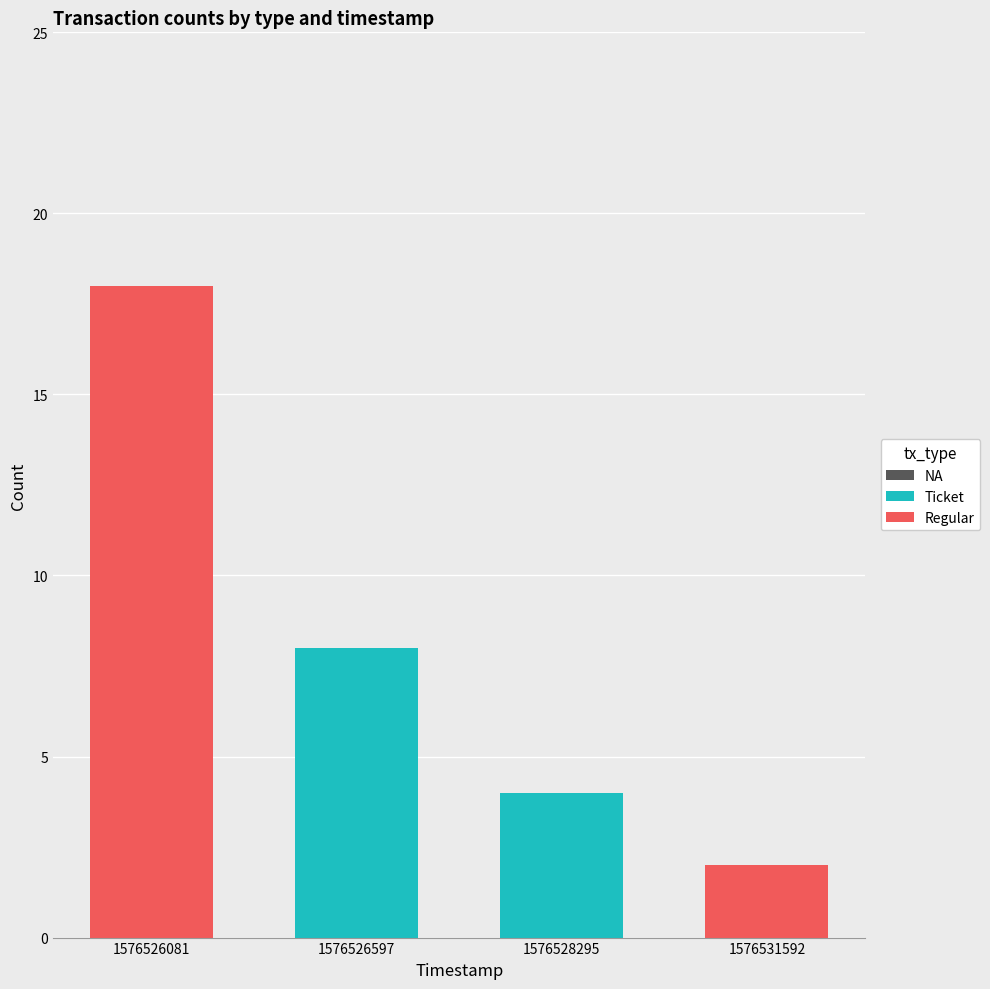

Reading right to left, list the values for the Ticket series.

1576531592=0	1576528295=4	1576526597=8	1576526081=0